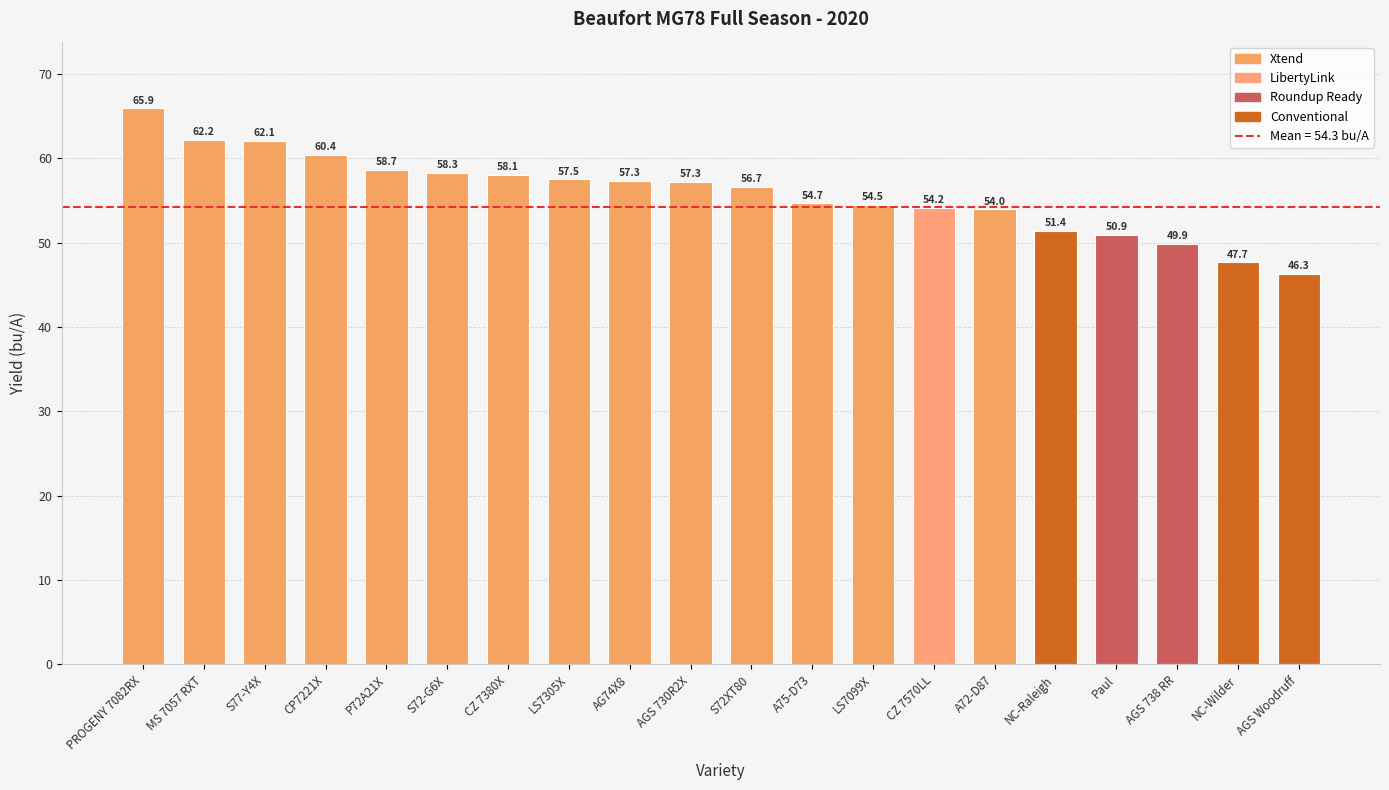

What is the difference between the maximum and minimum values?

19.6